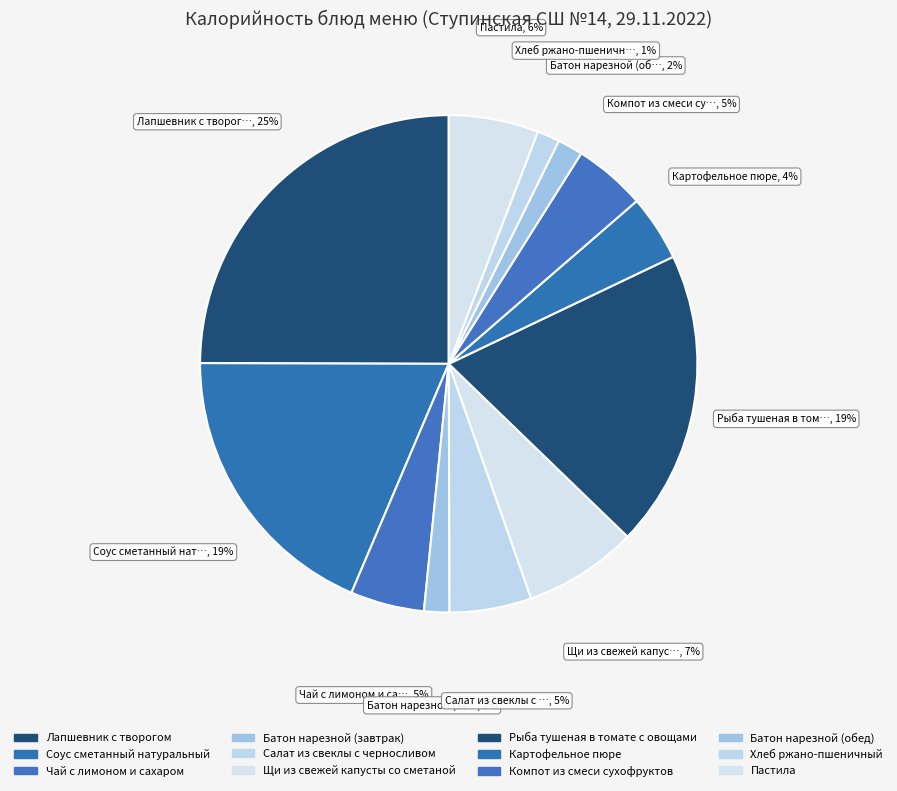

How many segments does this pie chart have?

12